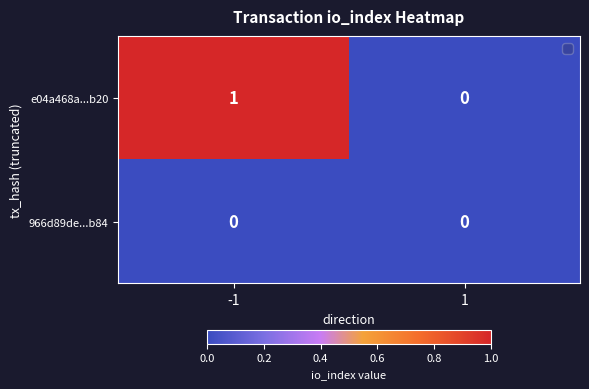

Which category has the highest value across all series?

-1